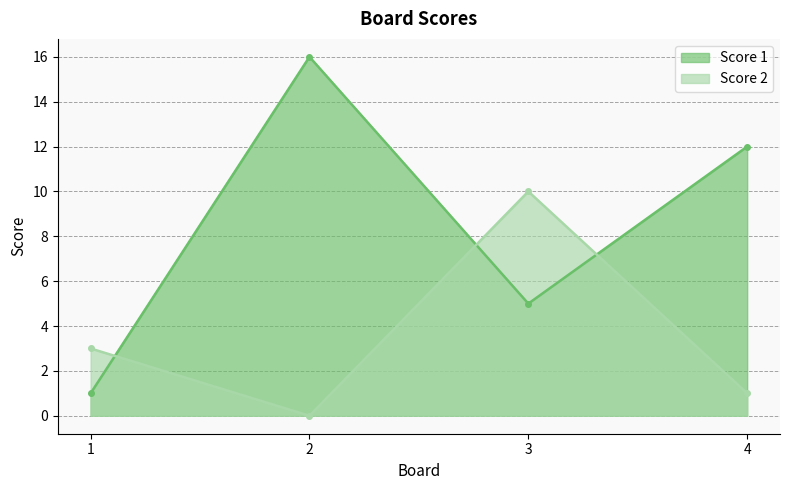

At which category does Score 2 reach its first local valley?

2